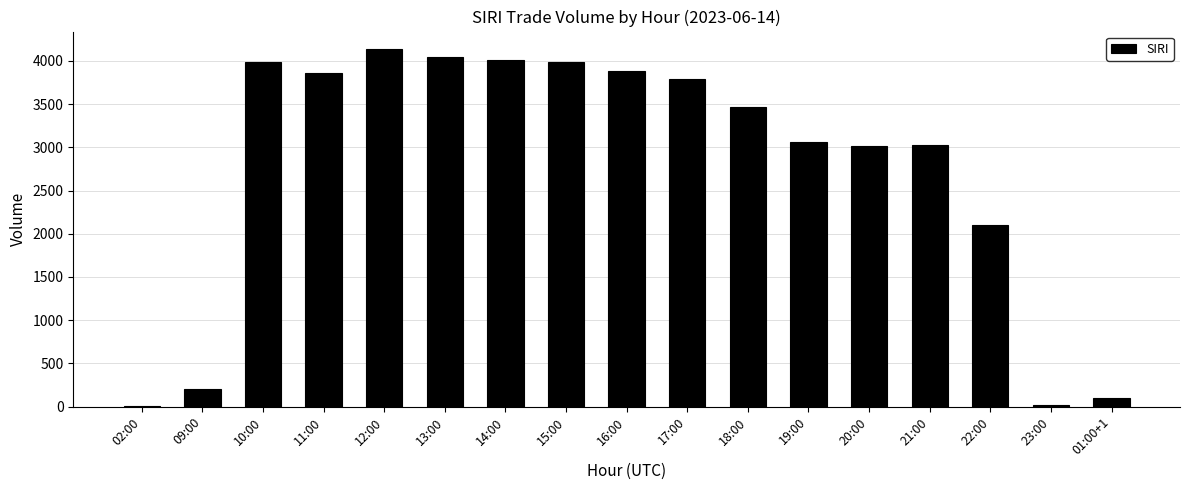

Read the value at 19:00.

3067